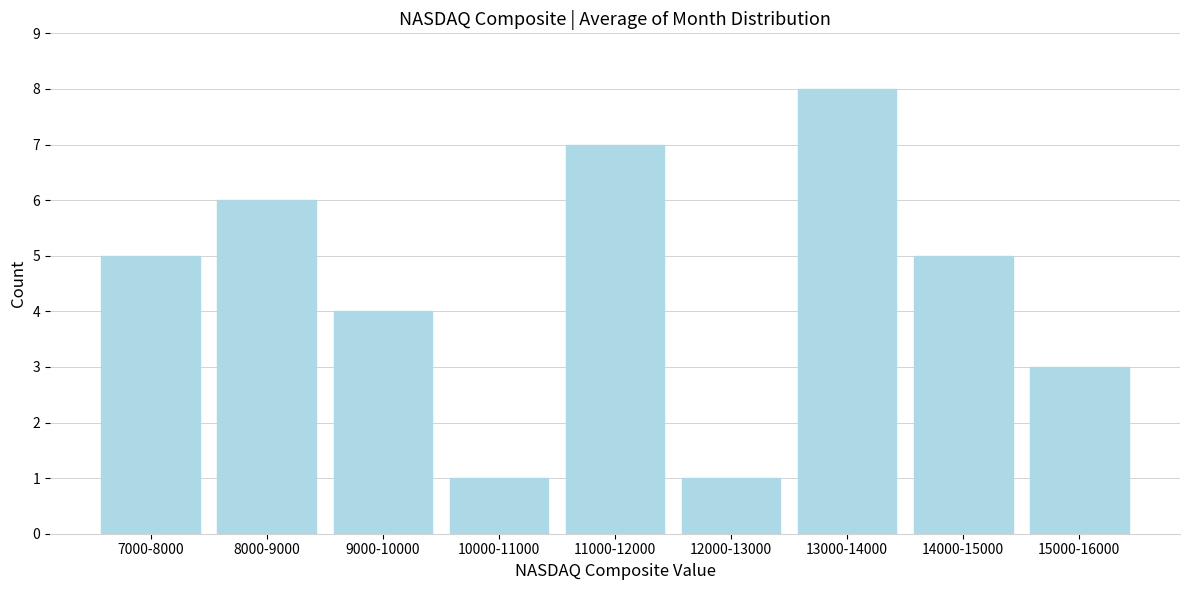

Reading left to right, transcribe all the data shown in this chart.

7000-8000=5	8000-9000=6	9000-10000=4	10000-11000=1	11000-12000=7	12000-13000=1	13000-14000=8	14000-15000=5	15000-16000=3